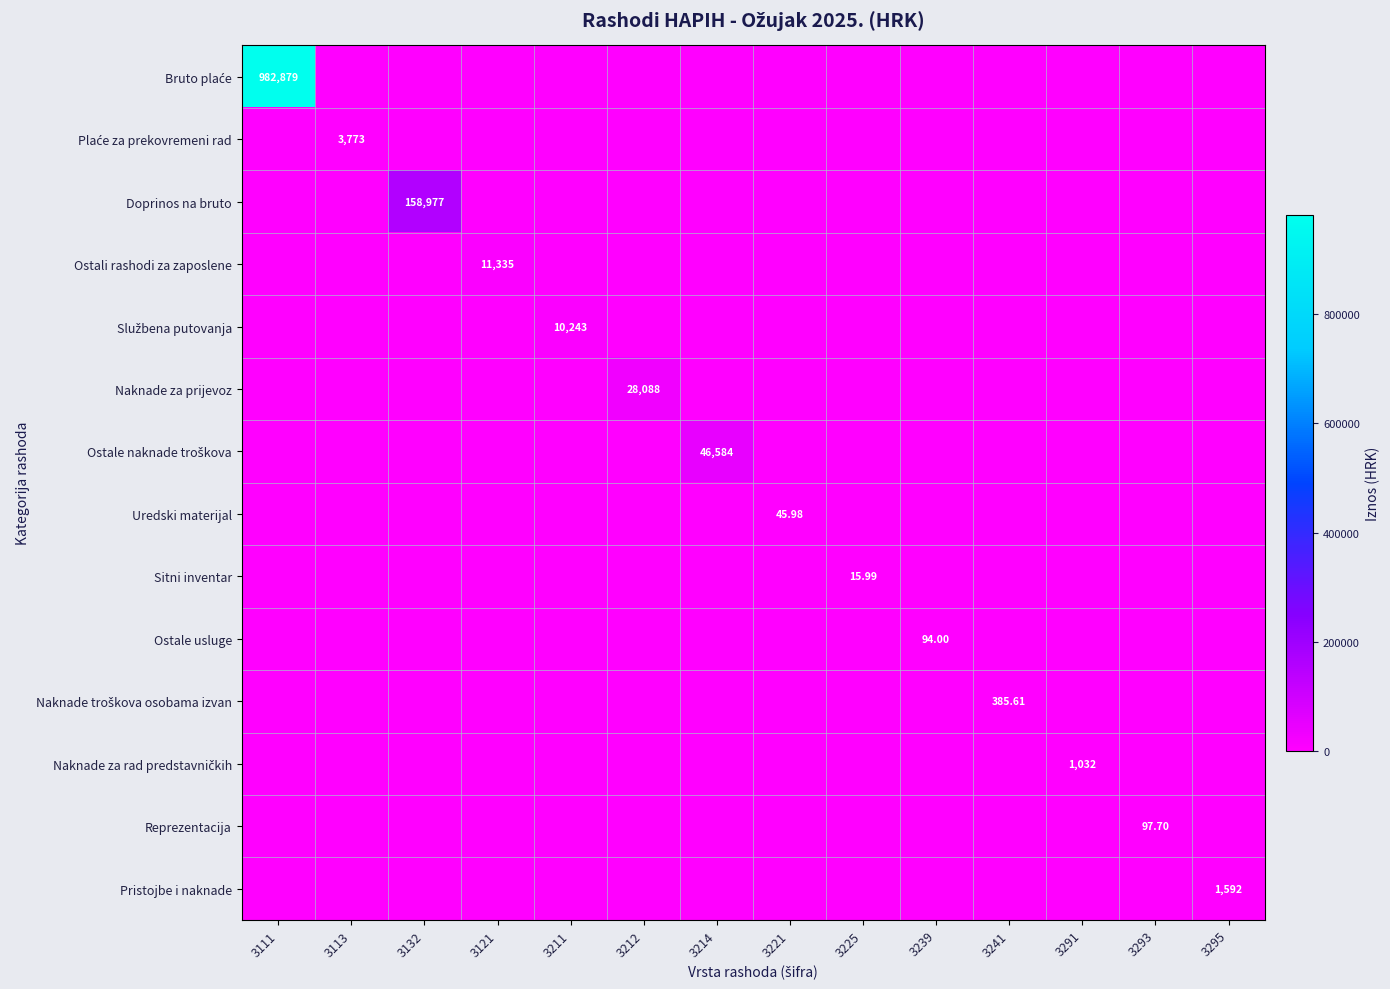

The value of Ostale naknade troškova at 3212 is 16235.0. True or false?

False